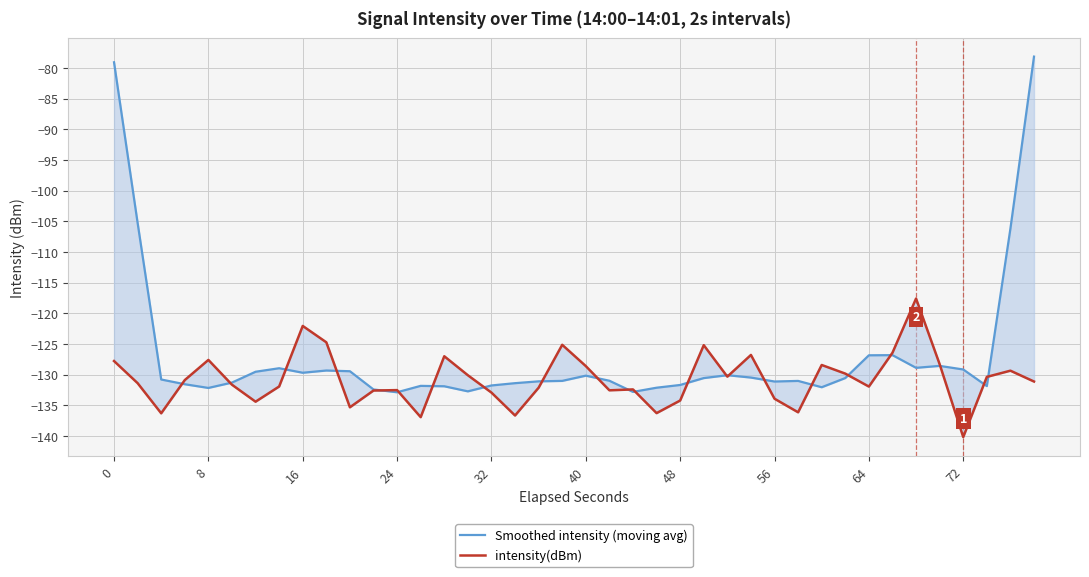

Reading left to right, extract all data points from this chart.

Smoothed intensity (moving avg): -79.1	-105.3	-130.8	-131.6	-132.2	-131.3	-129.5	-129.0	-129.7	-129.3	-129.4	-132.4	-132.9	-131.8	-131.9	-132.7	-131.8	-131.4	-131.1	-131.0	-130.2	-131.0	-132.8	-132.1	-131.7	-130.6	-130.1	-130.5	-131.1	-131.0	-132.1	-130.6	-126.9	-126.8	-128.9	-128.6	-129.2	-131.9	-106.2	-78.2
intensity(dBm): -127.8	-131.4	-136.3	-130.9	-127.6	-131.6	-134.4	-131.9	-122.1	-124.7	-135.3	-132.6	-132.5	-136.9	-127.0	-130.1	-132.9	-136.7	-132.1	-125.1	-128.6	-132.6	-132.4	-136.3	-134.2	-125.2	-130.3	-126.8	-133.9	-136.1	-128.4	-129.8	-131.9	-126.4	-117.6	-128.3	-140.2	-130.4	-129.4	-131.1